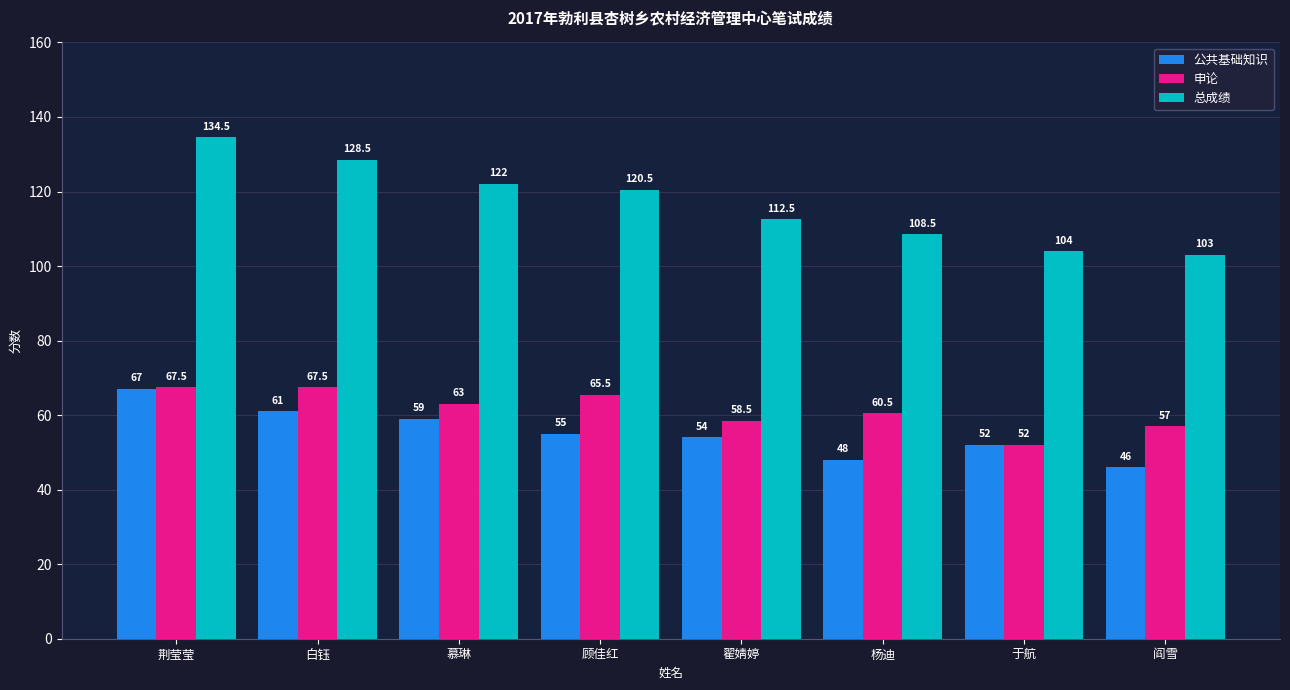

Reading right to left, transcribe all the data shown in this chart.

公共基础知识: 46.0	52.0	48.0	54.0	55.0	59.0	61.0	67.0
申论: 57.0	52.0	60.5	58.5	65.5	63.0	67.5	67.5
总成绩: 103.0	104.0	108.5	112.5	120.5	122.0	128.5	134.5